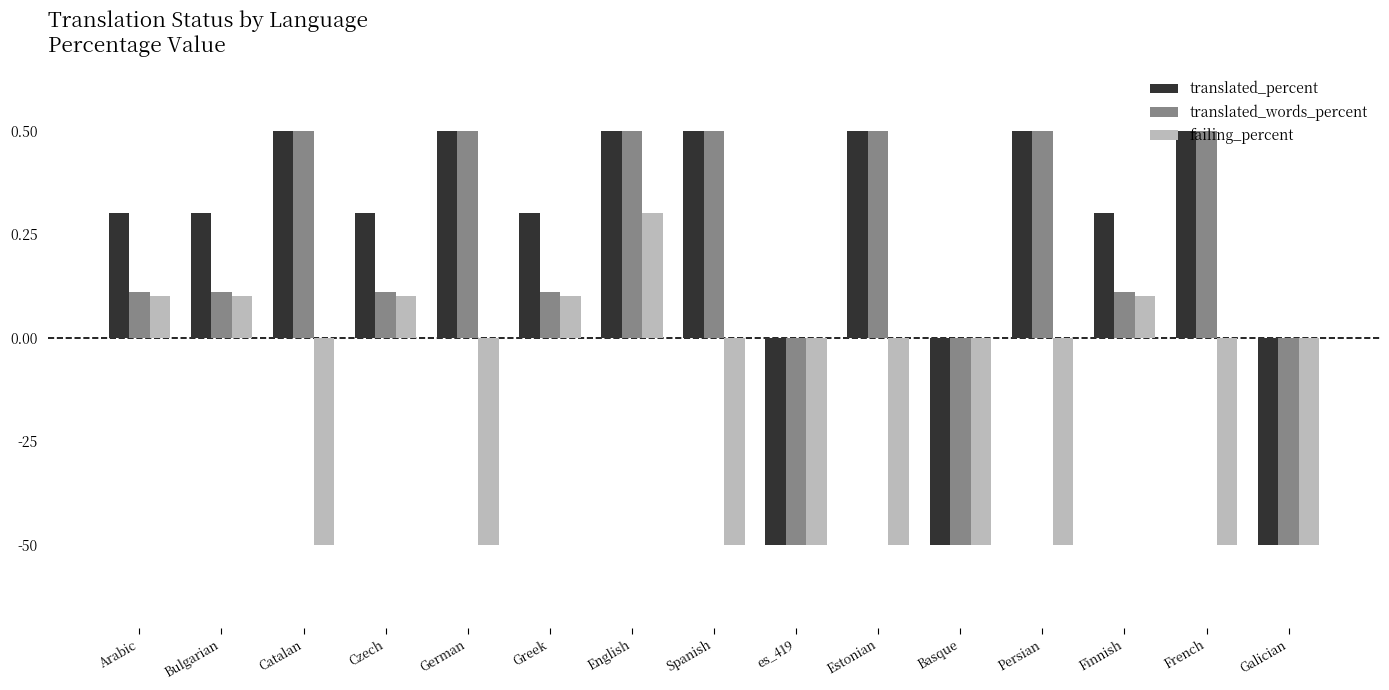

Where is translated_words_percent nearest to the value 0?

Arabic